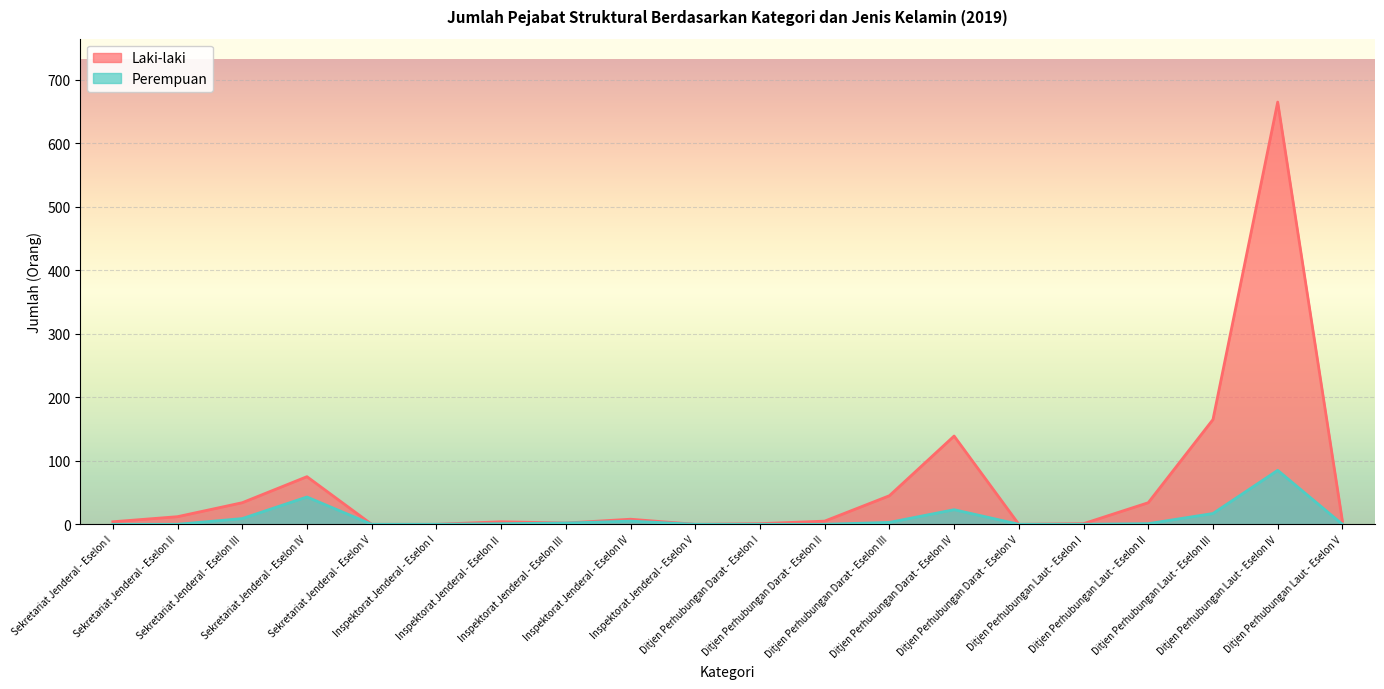

How many lines are shown in the chart?

2